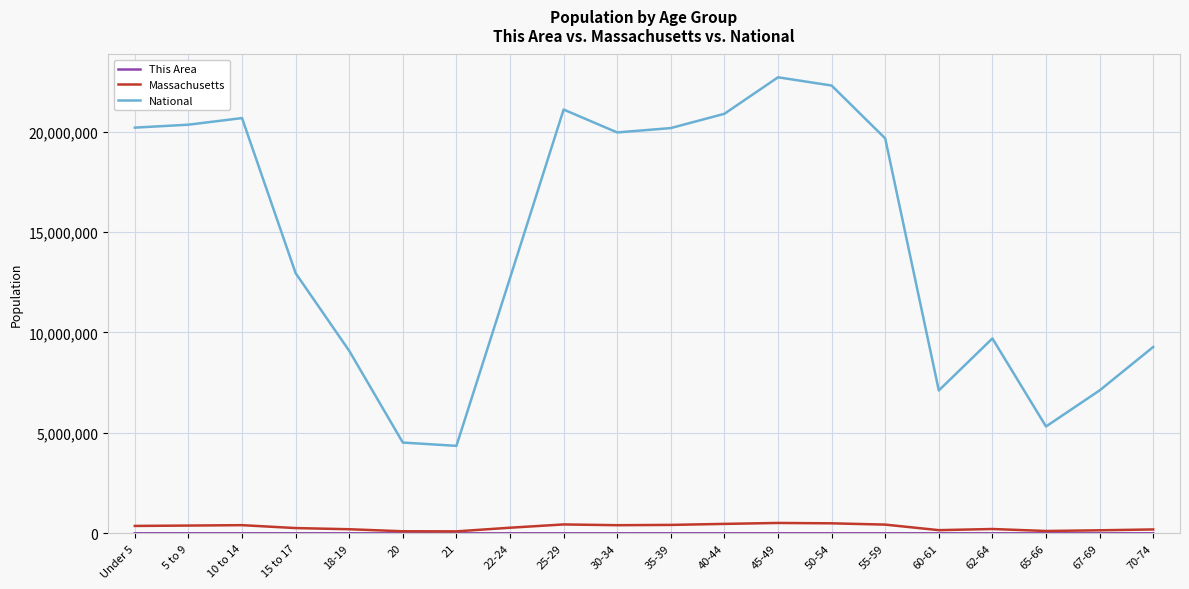

What is the highest value of the National series?

22708591